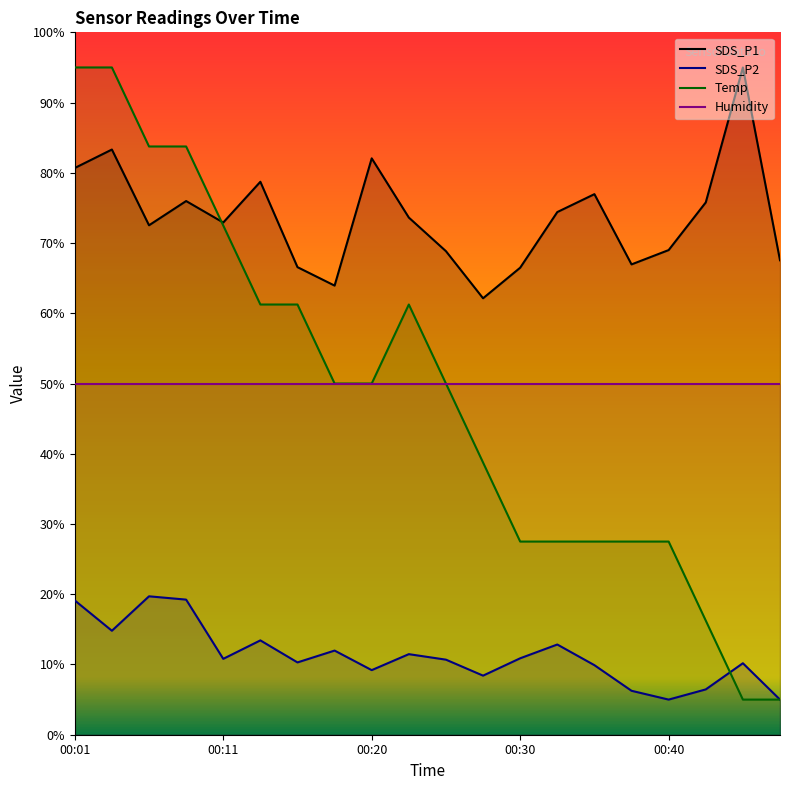

Is it true that SDS_P1 equals 119.8 at 00:25?

False